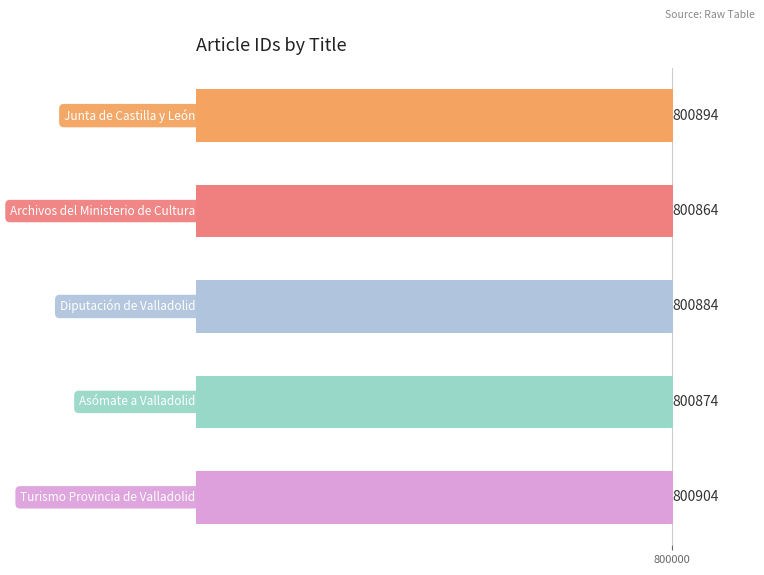

What is the difference between the second highest and minimum values?

30